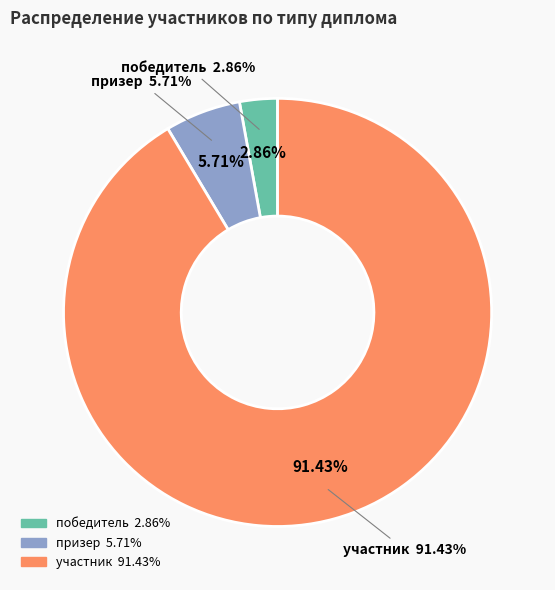

What percentage is the участник slice, to the nearest percent?

91%